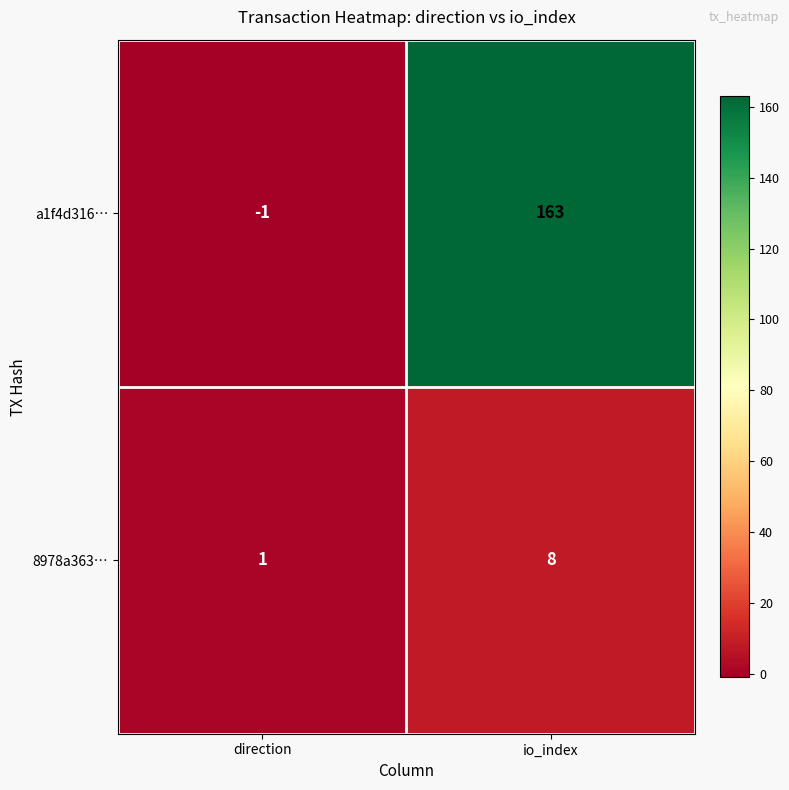

What is the maximum value for a1f4d316…?

163